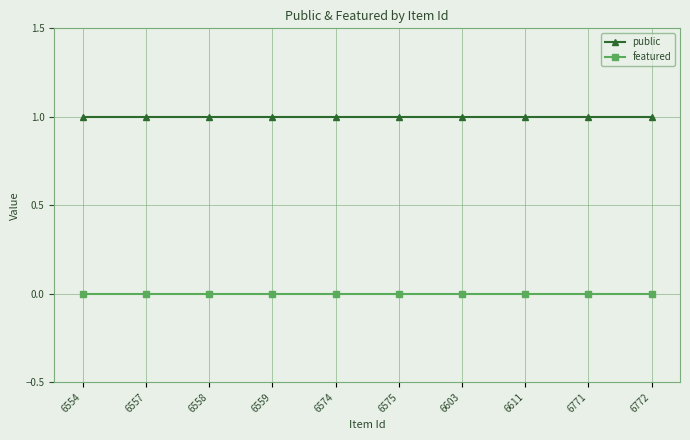

Is it true that featured equals 0 at 6557?

True